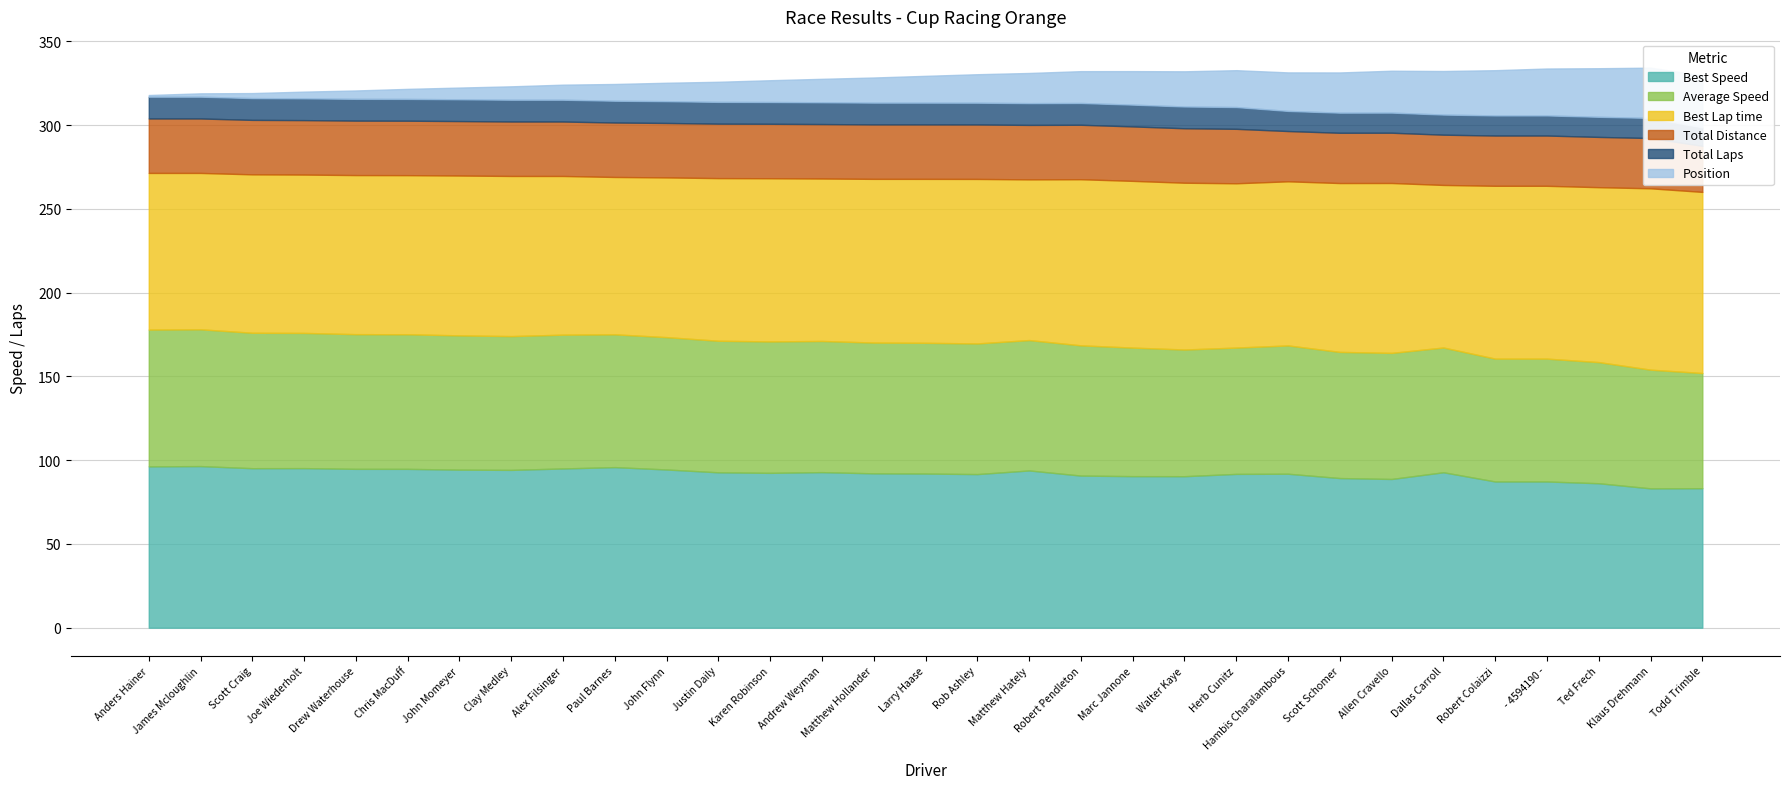

What is the maximum value shown in the chart?

108.2